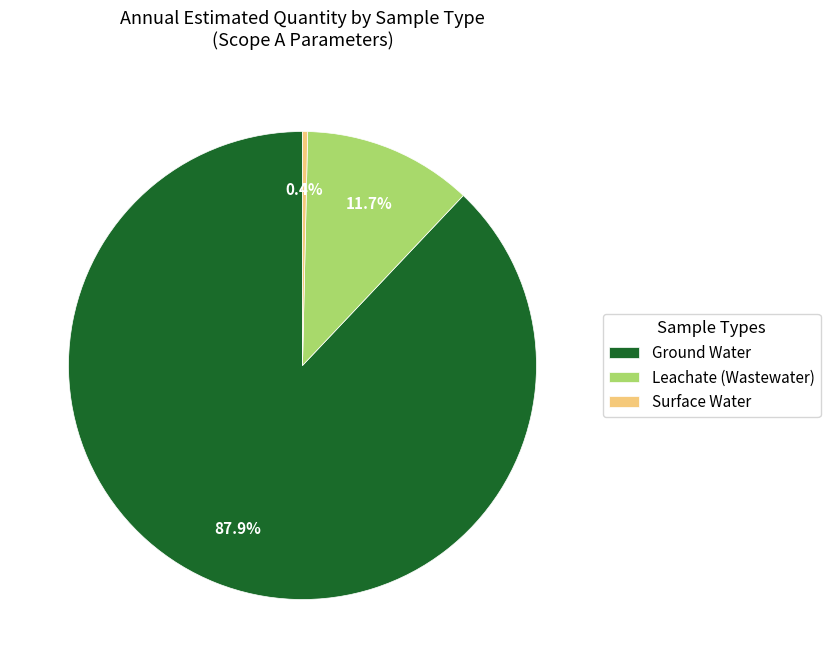

To the nearest percent, what is the difference between the largest and smallest slice percentages?

88%